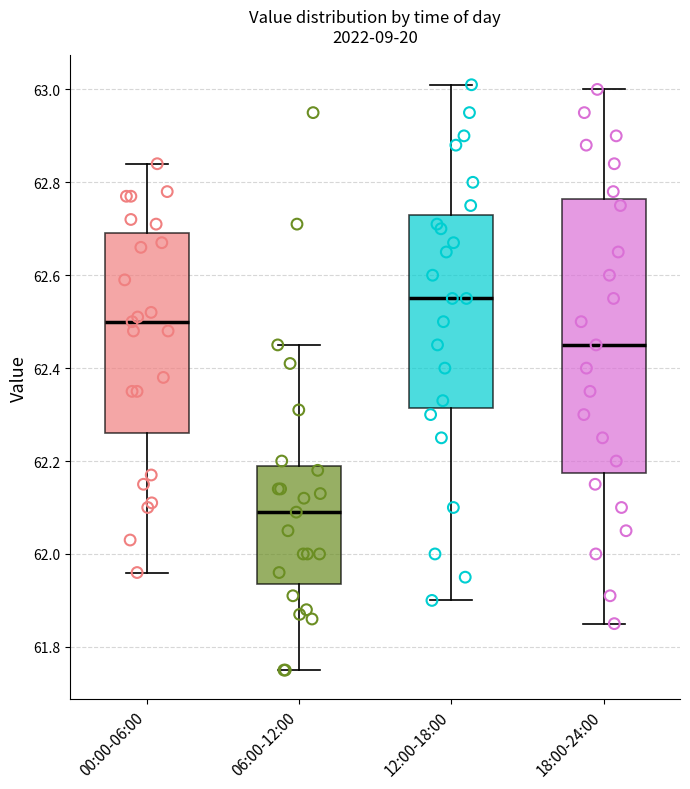

Reading left to right, transcribe this box plot: for each box, give where its median line is, the range the box spans, and where its two whiskers end, as read against the y-axis. The values are not printed on the chart, so give them approximately, as read against the axis.

00:00-06:00: median 62.50, box 62.26 to 62.70, whiskers 61.96 to 62.84
06:00-12:00: median 62.10, box 61.94 to 62.20, whiskers 61.76 to 62.46
12:00-18:00: median 62.56, box 62.32 to 62.74, whiskers 61.90 to 63.02
18:00-24:00: median 62.46, box 62.18 to 62.76, whiskers 61.86 to 63.00